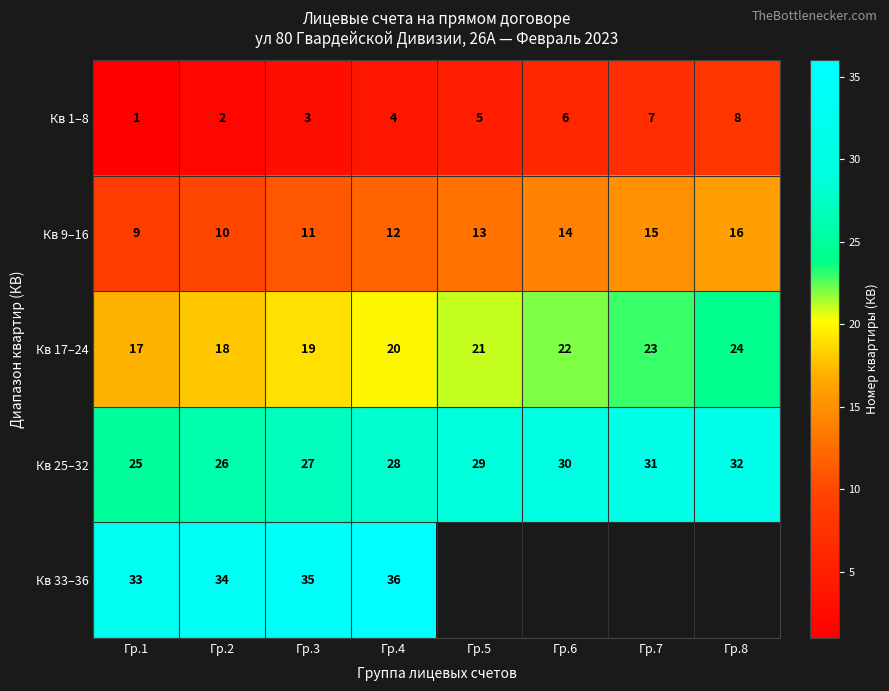

Read the Кв 9–16 value at Гр.7.

15